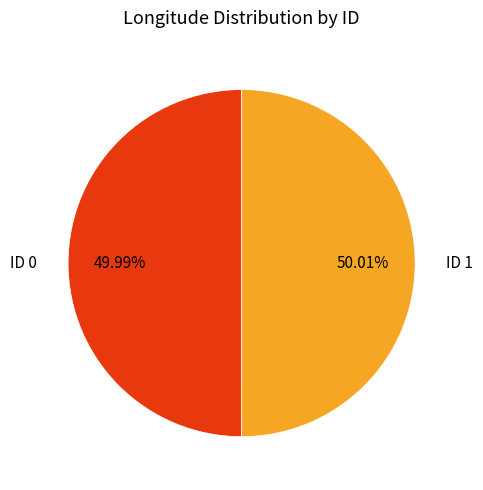

Is there any slice that represents more than half of the pie?

Yes